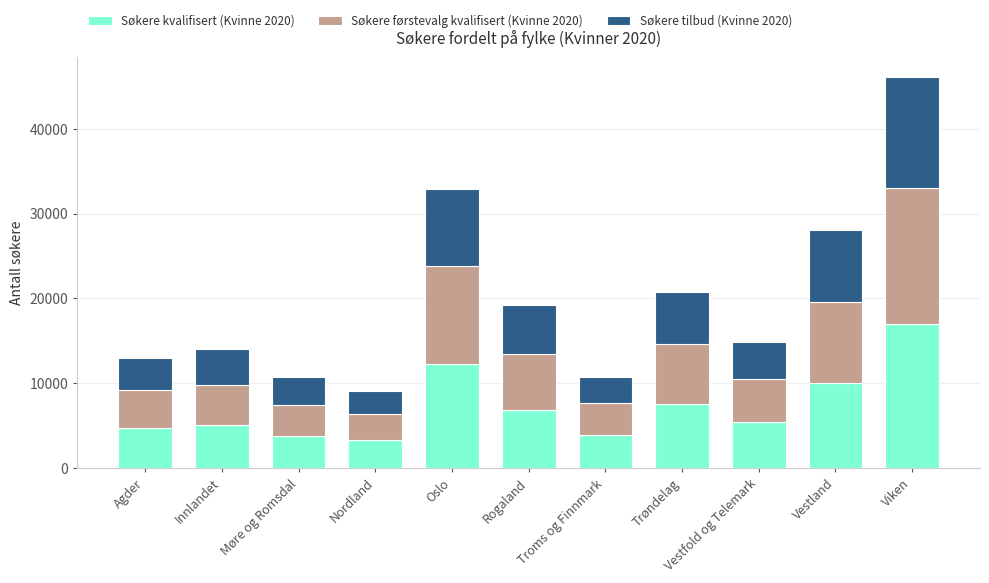

At which label does Søkere kvalifisert (Kvinne 2020) reach its peak?

Viken